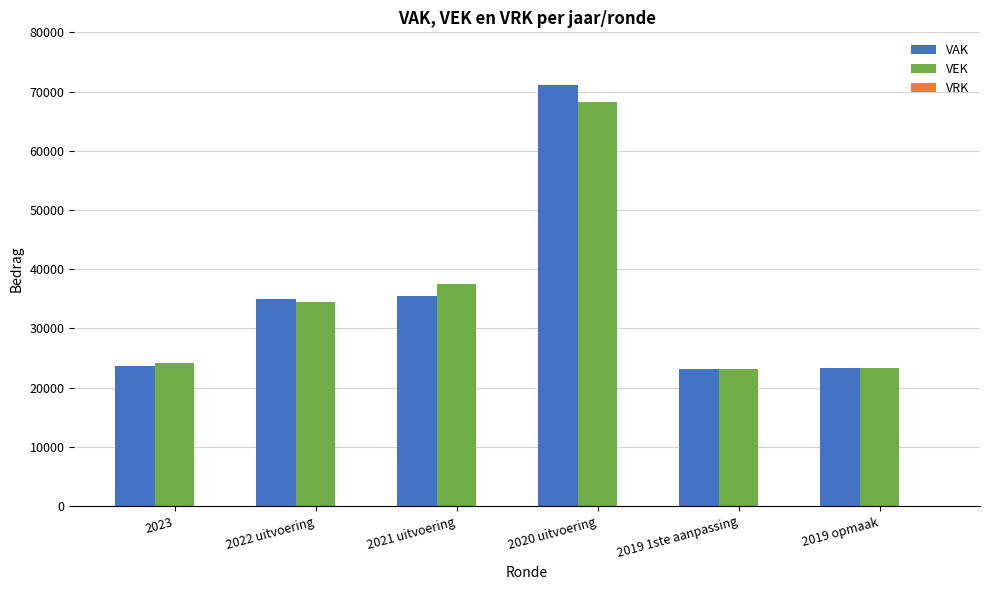

What is the sum of the VEK values at 2019 opmaak and 2023?

47419